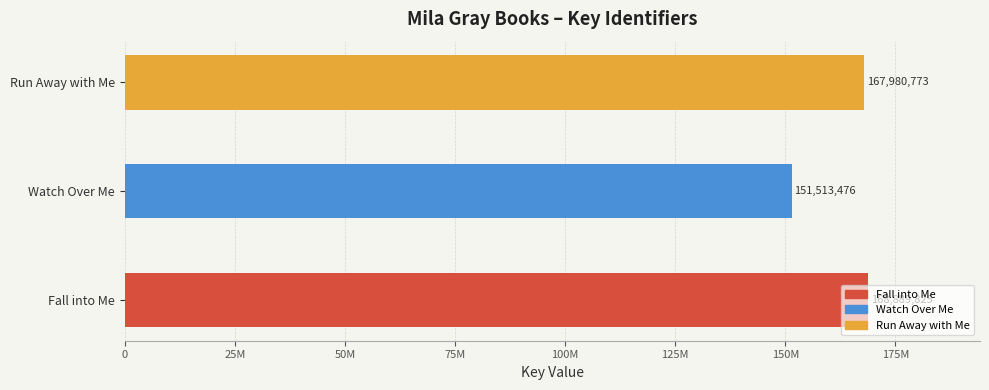

What is the difference between the maximum and minimum values?

17376349